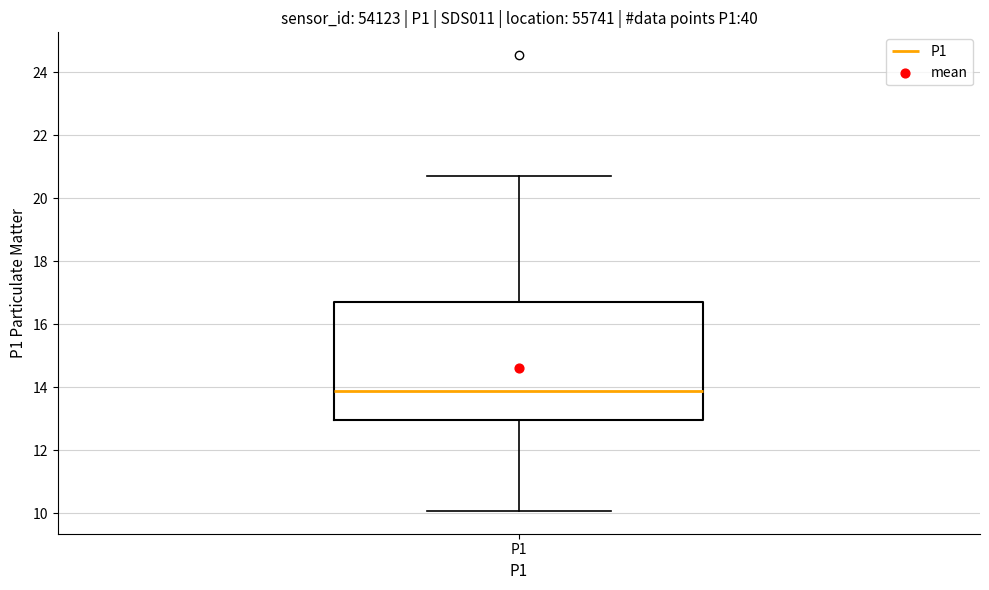

Where is the lower edge of the box for P1 on the y-axis? The values are not printed on the chart, so give them approximately, as read against the axis.

13.0